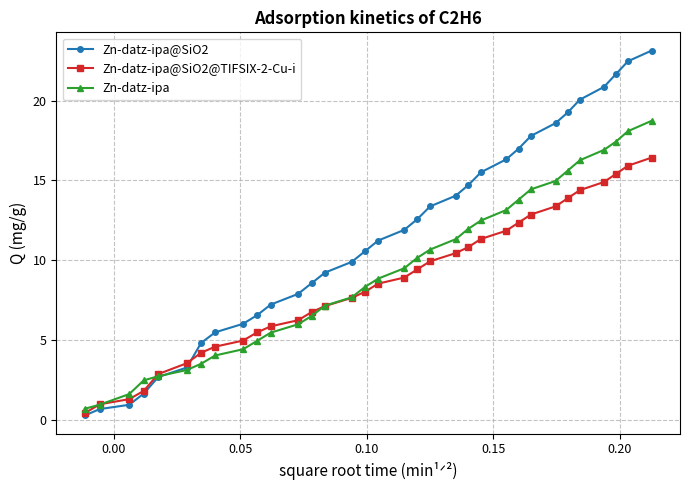

Which series has the widest spread of values?

Zn-datz-ipa@SiO2